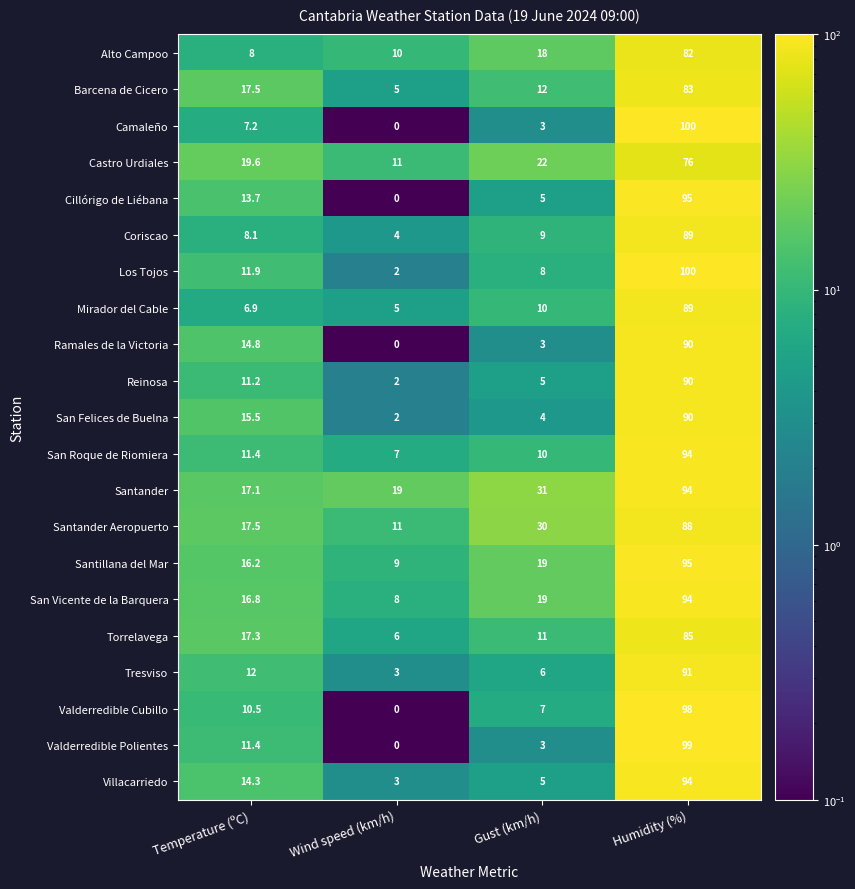

At which label is Ramales de la Victoria closest to 45?

Temperature (ºC)